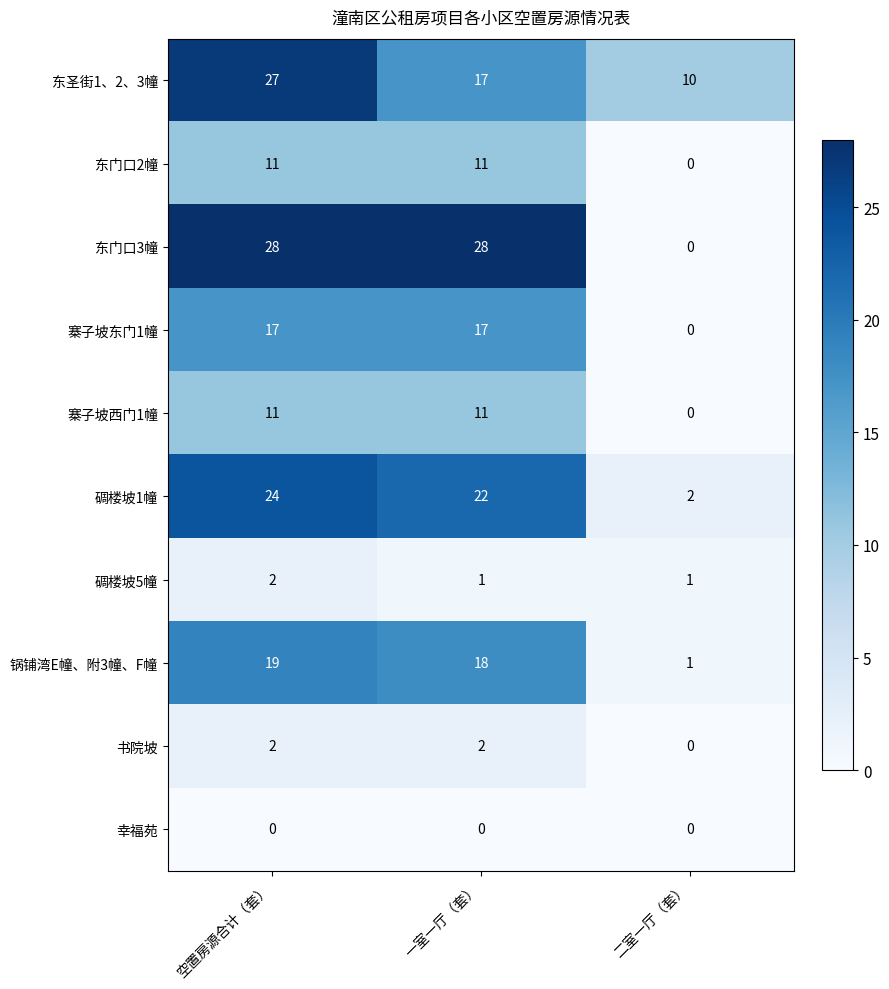

Which series has the largest range (max minus min)?

东门口3幢